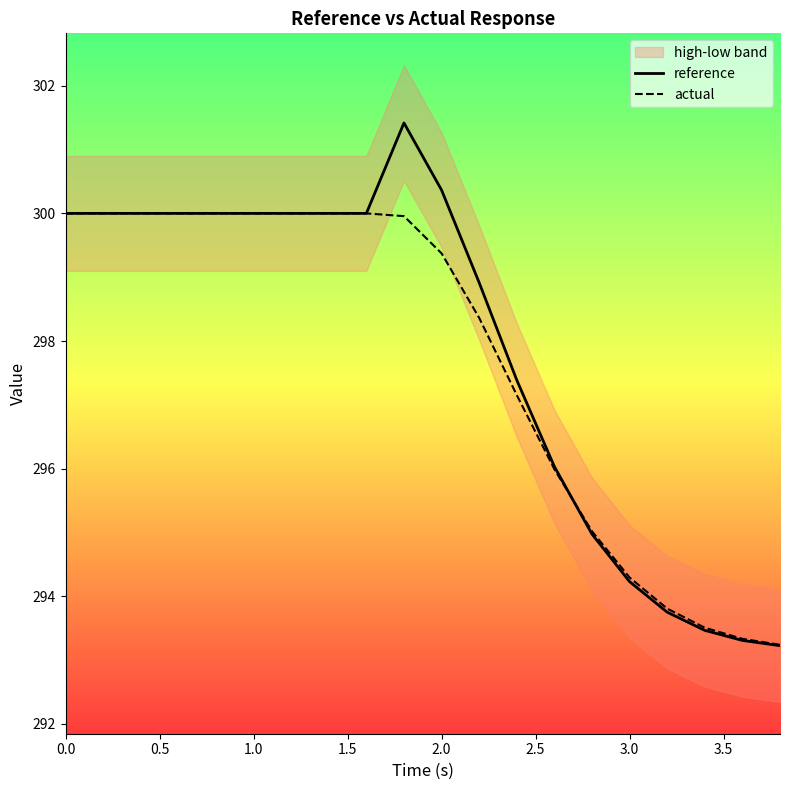

Is it true that actual equals 299.4 at 2.0?

True